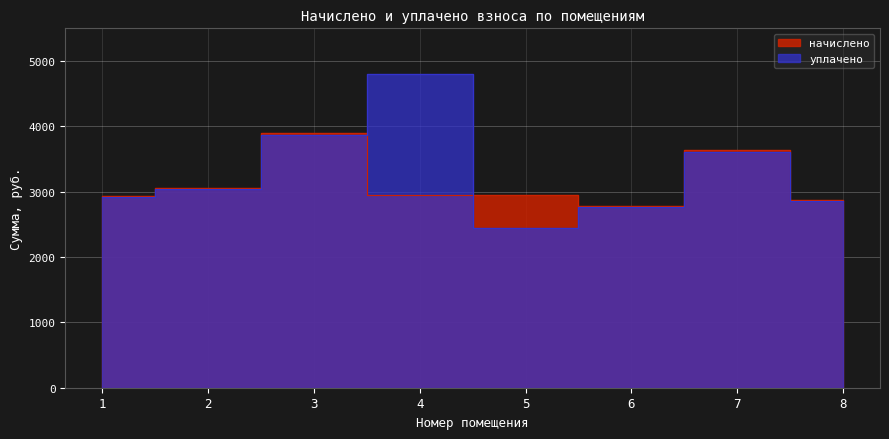

Which series ends up on top after the final intersection of уплачено and начислено?

начислено